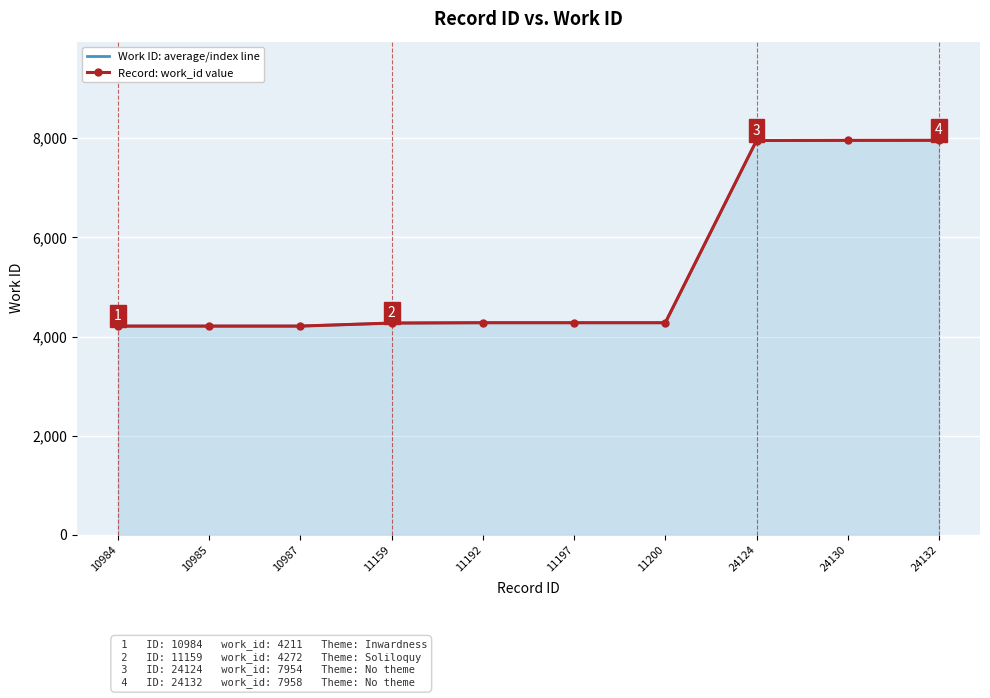

How many values in the Record: work_id value series exceed 4279?

3